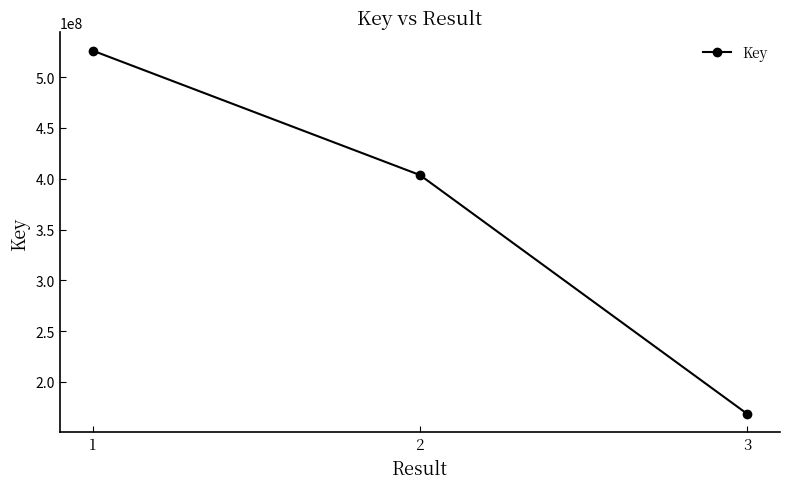

Rank the categories by value from lowest to highest.

3, 2, 1